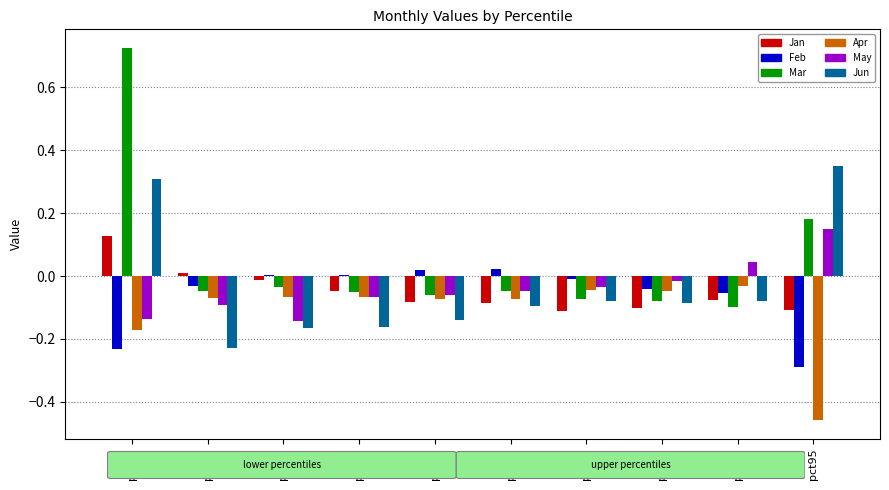

What is the total value across all series at pct45?

-0.4